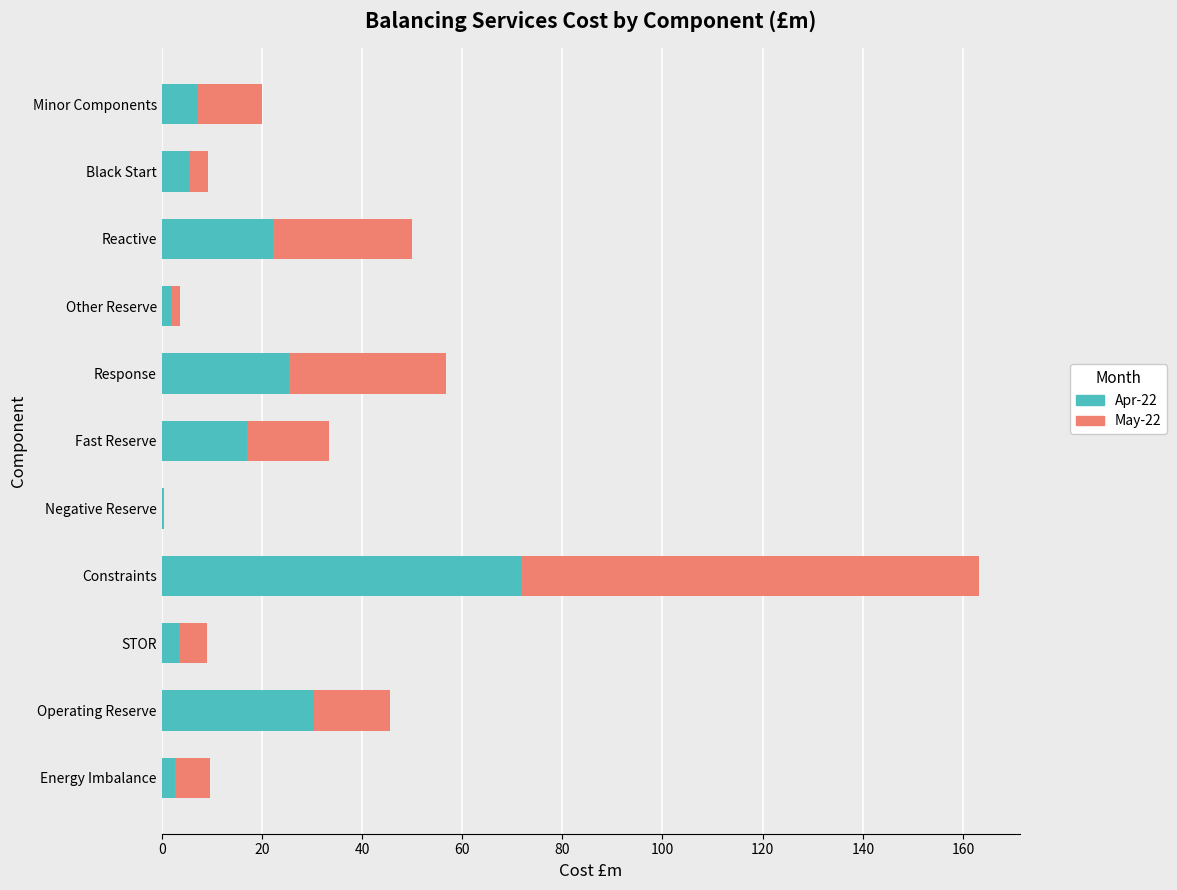

What is the sum of all Apr-22 values?

187.8